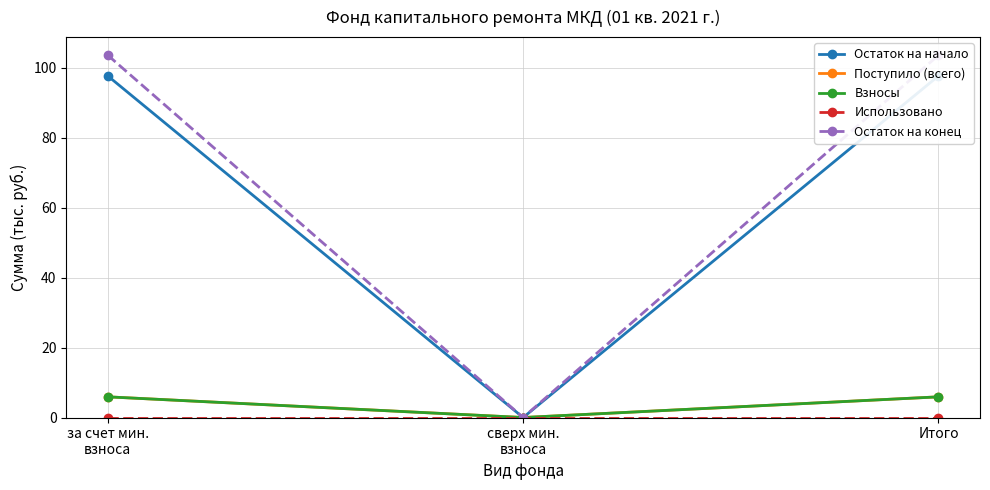

What is the total value across all series at Итого?

212.9